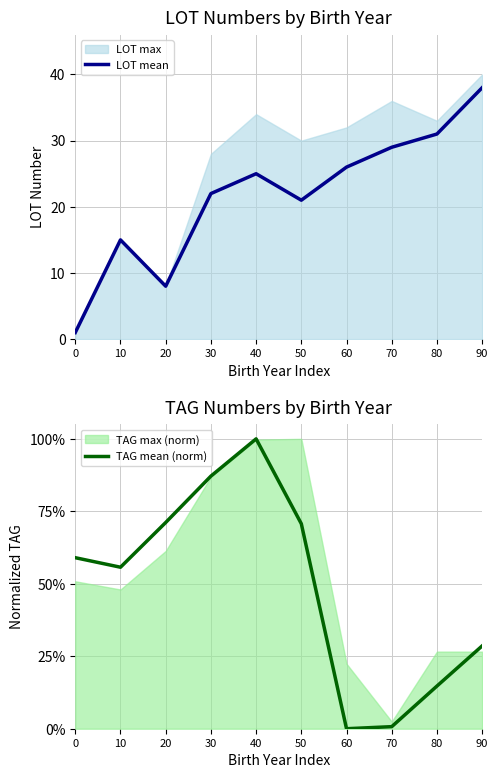

List the labels in order of LOT mean value, smallest first.

0, 20, 10, 50, 30, 40, 60, 70, 80, 90